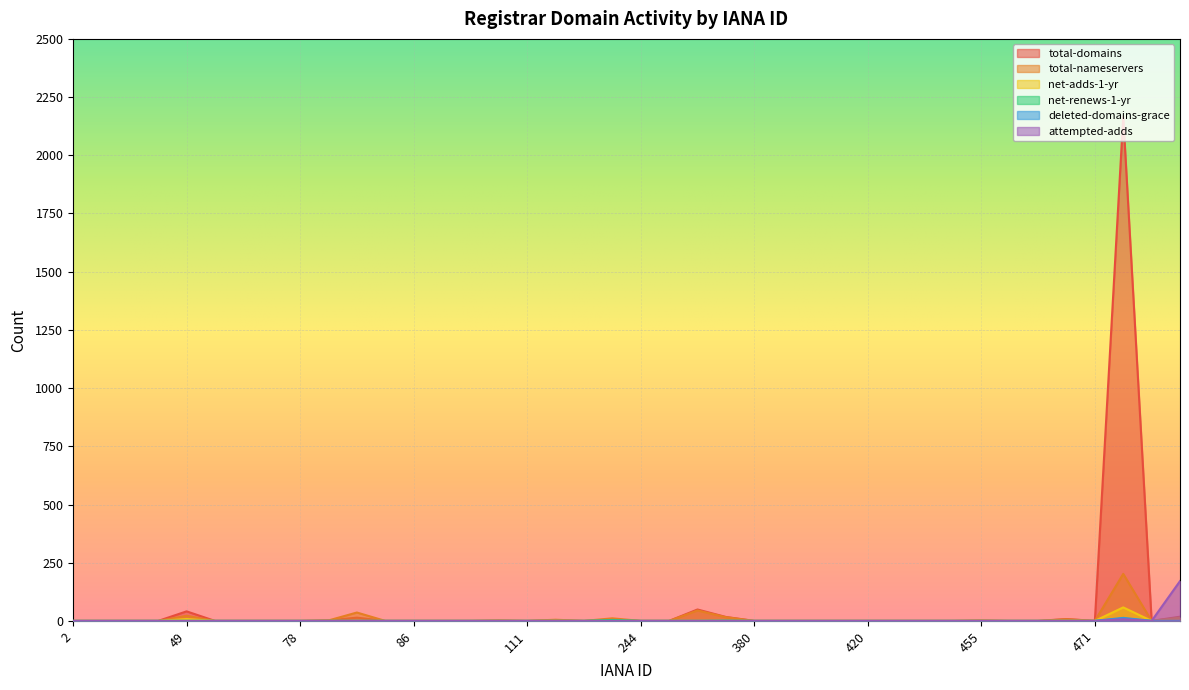

At which category is the sum across all series the highest?

472